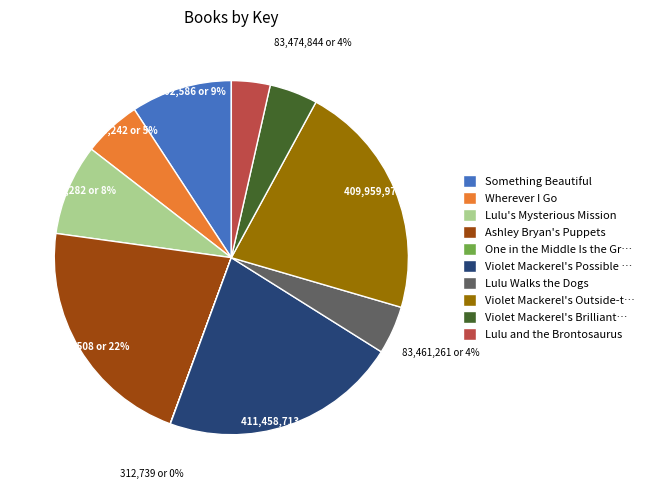

To the nearest percent, what is the difference between the largest and smallest slice percentages?

22%